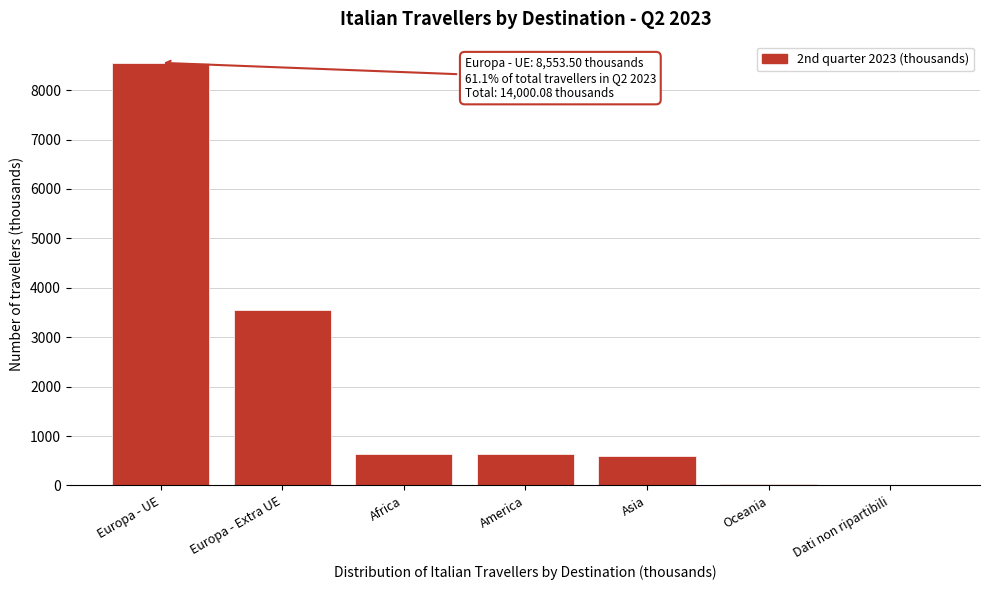

Read the value at Asia.

587.8